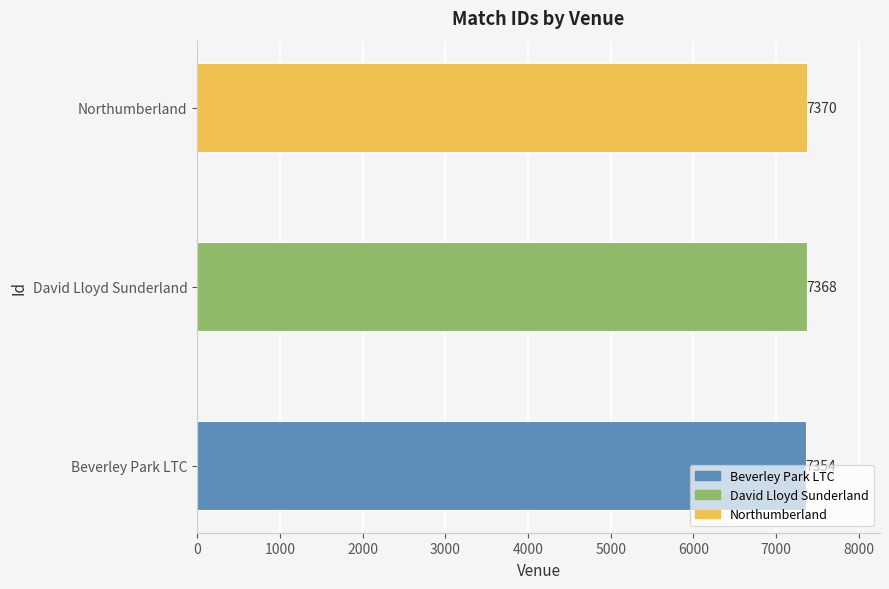

True or false: the data shows 2906 at Northumberland.

False